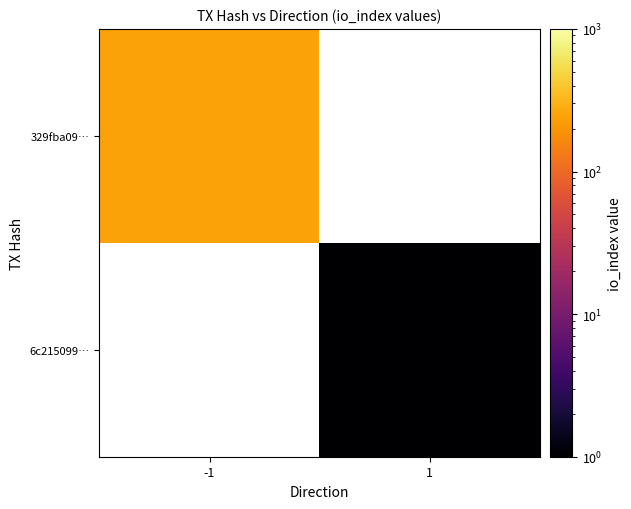

Count the number of categories in the chart.

2